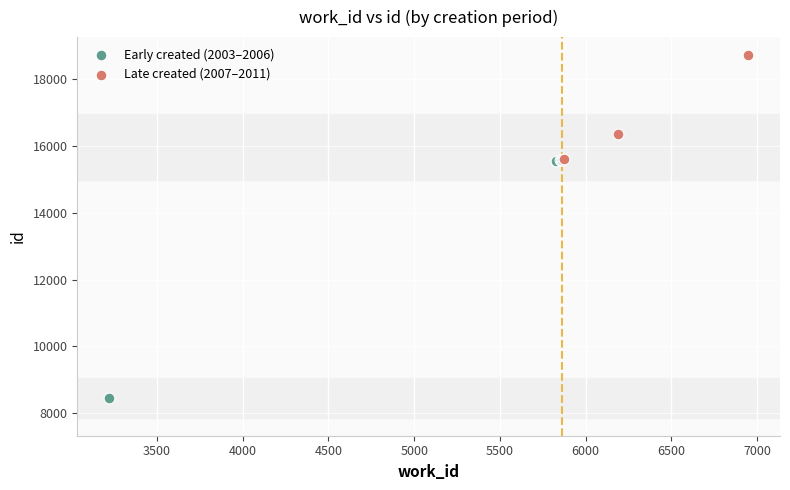

Which series contains the highest Y value?

Late created (2007–2011)